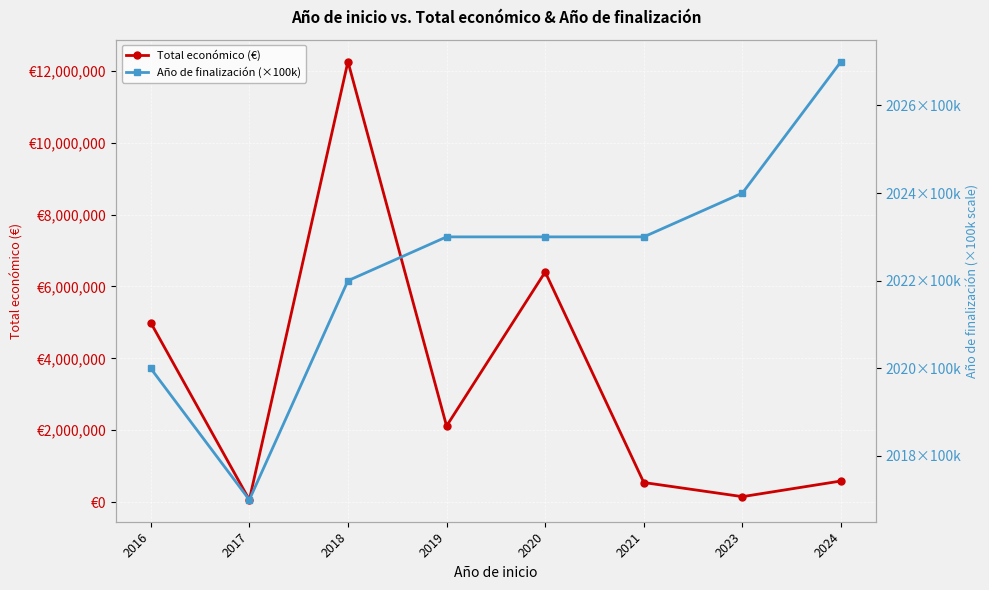

In Año de finalización (×100k), how many points are lower than both neighbors (excluding endpoints)?

1